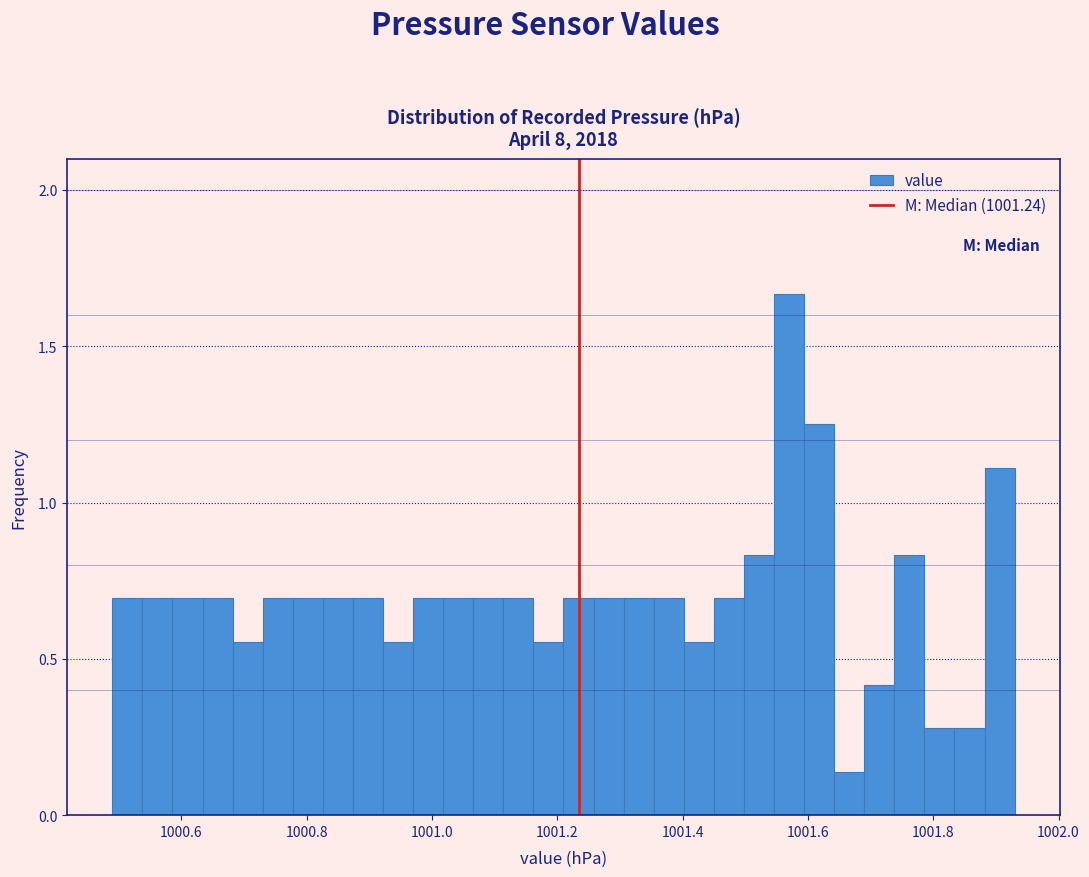

Around what value on the x-axis is the tallest bar? Give the approximate position of its centre, as read against the axis.

1001.58